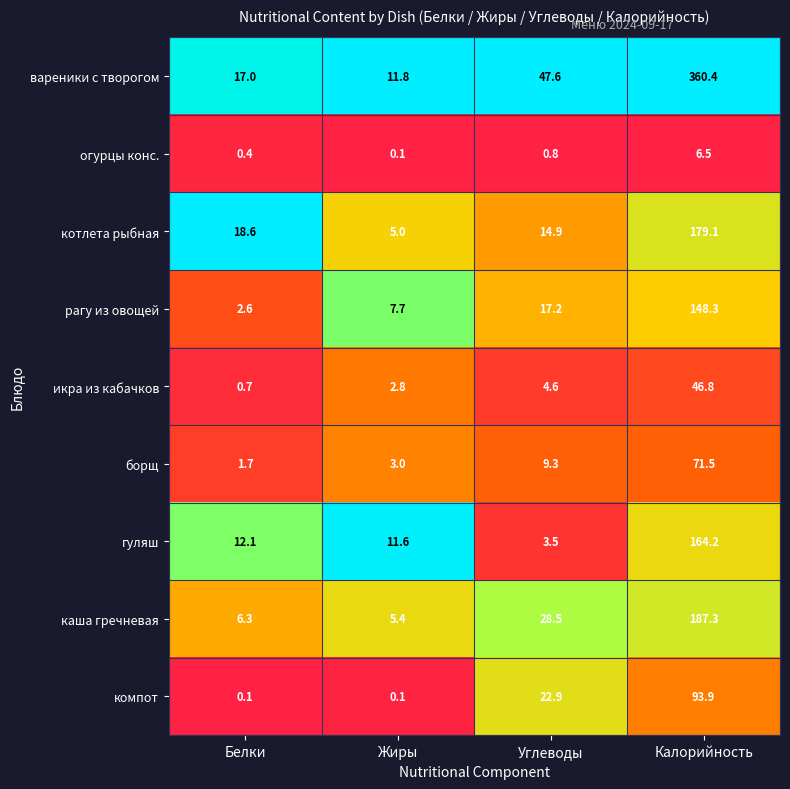

At which label is борщ closest to 36?

Углеводы